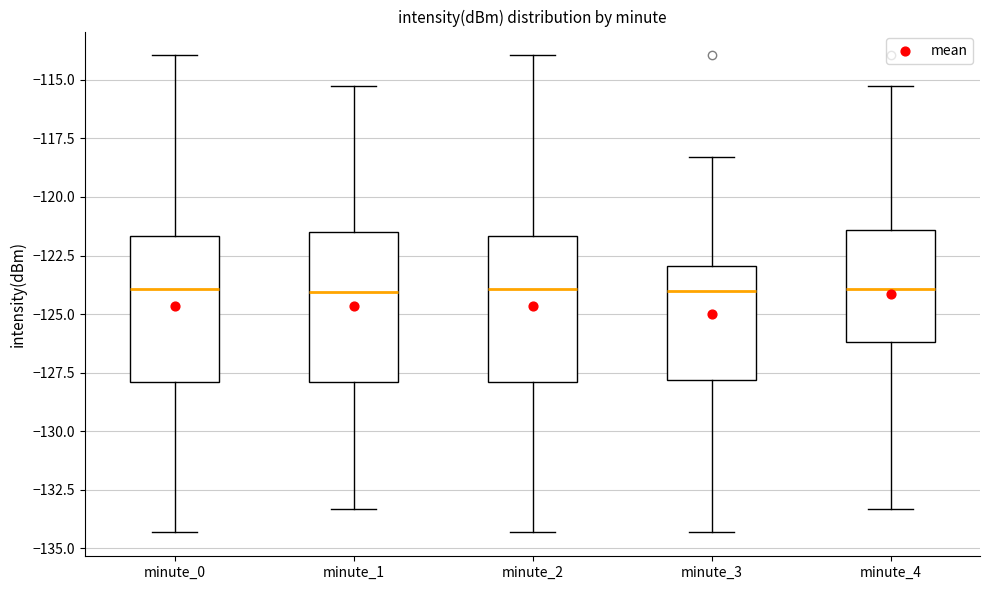

Reading left to right, transcribe this box plot: for each box, give where its median line is, the range the box spans, and where its two whiskers end, as read against the y-axis. The values are not printed on the chart, so give them approximately, as read against the axis.

minute_0: median -124.0, box -128.0 to -121.5, whiskers -134.5 to -114.0
minute_1: median -124.0, box -128.0 to -121.5, whiskers -133.5 to -115.5
minute_2: median -124.0, box -128.0 to -121.5, whiskers -134.5 to -114.0
minute_3: median -124.0, box -128.0 to -123.0, whiskers -134.5 to -118.5
minute_4: median -124.0, box -126.0 to -121.5, whiskers -133.5 to -115.5